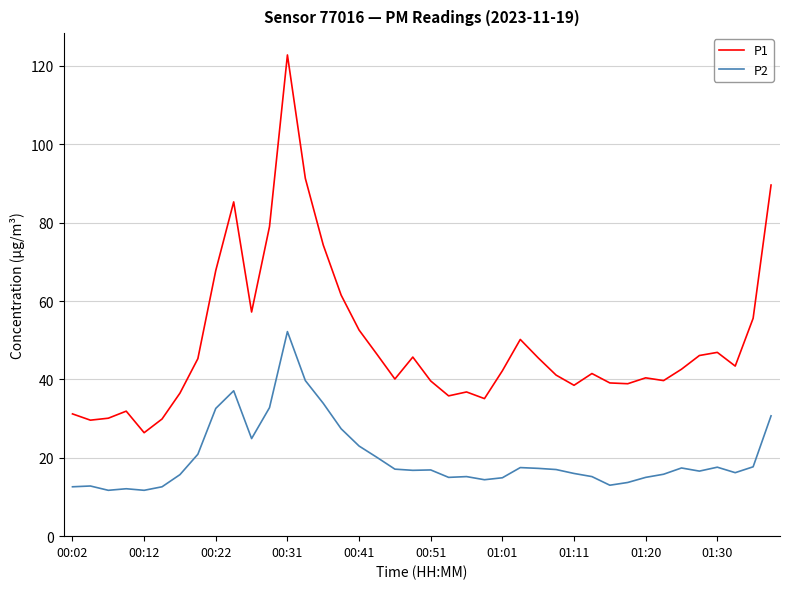

What is the greatest value displayed?

122.8